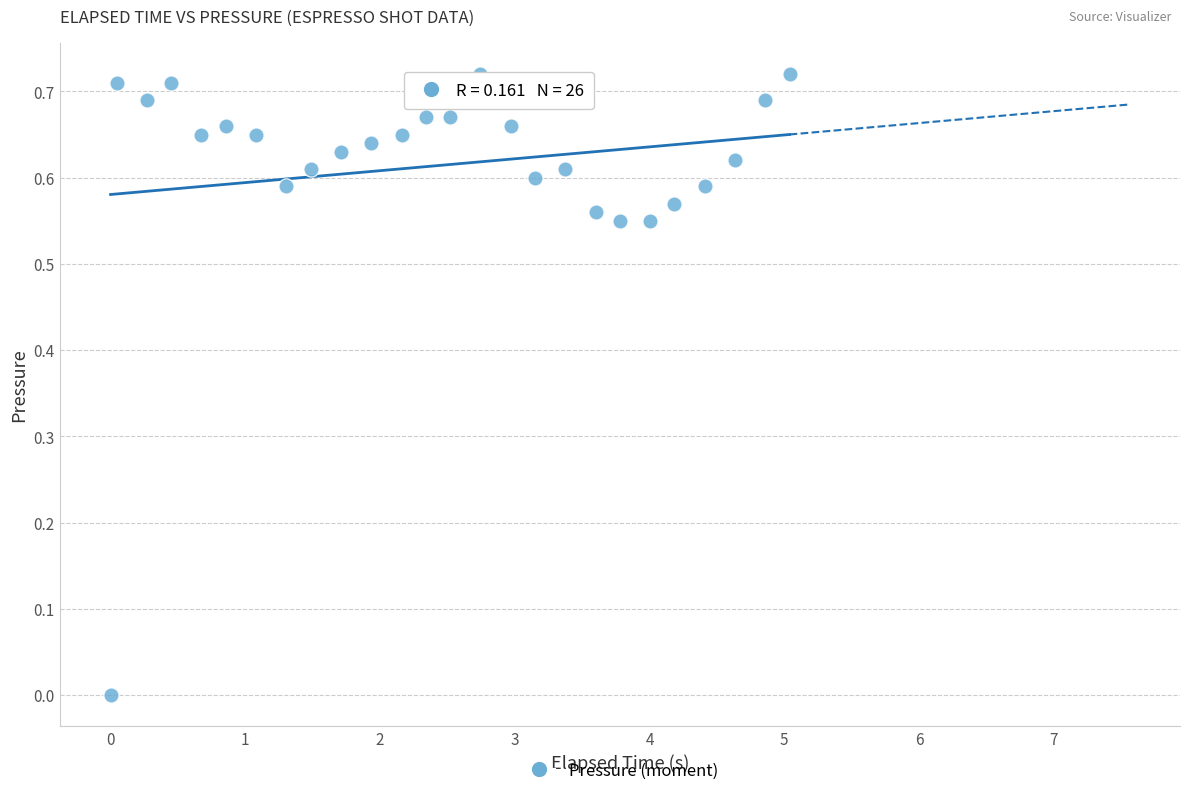

What is the range of X values (max minus min)?

5.0